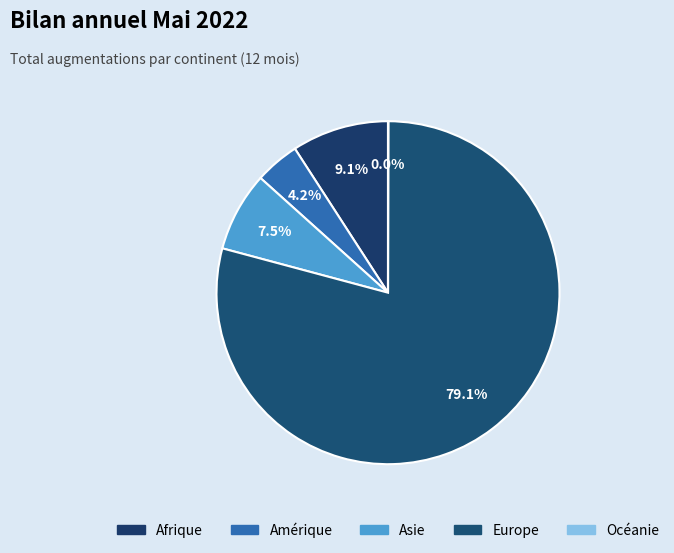

What is the smallest slice in the pie chart?

Océanie